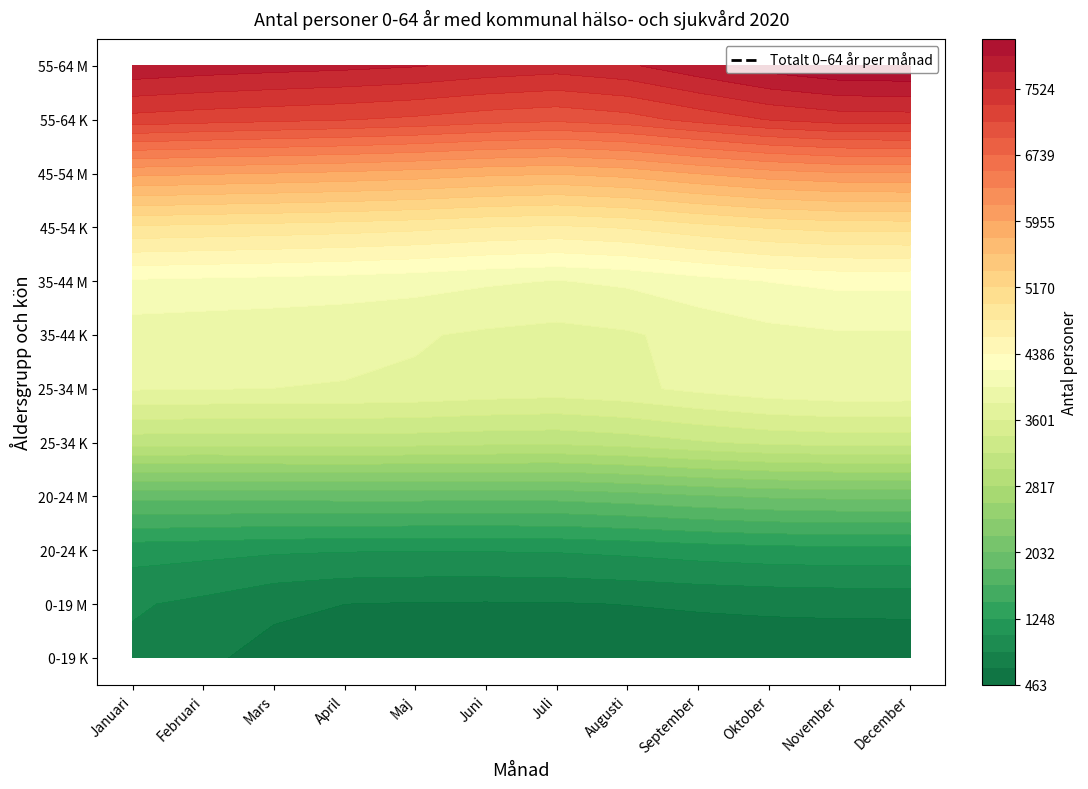

What is the difference between the maximum and second lowest values in the Kvinnor series?

434